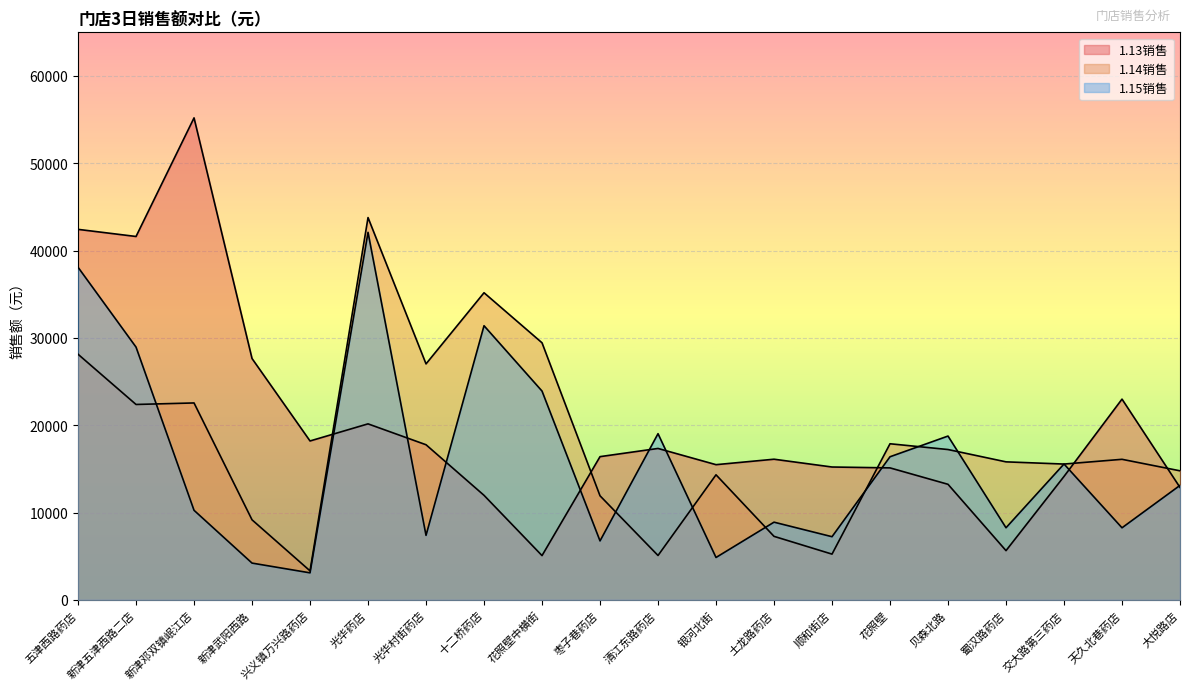

What is the difference between the highest and lowest values at 花照壁?

2762.6